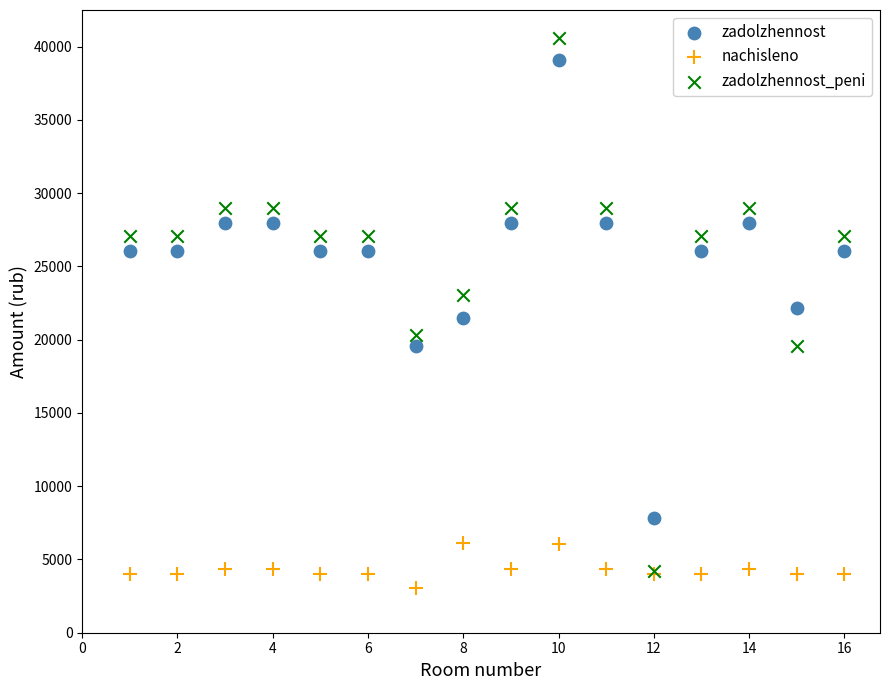

In the zadolzhennost series, what Y value is closest to 23474?

22186.0